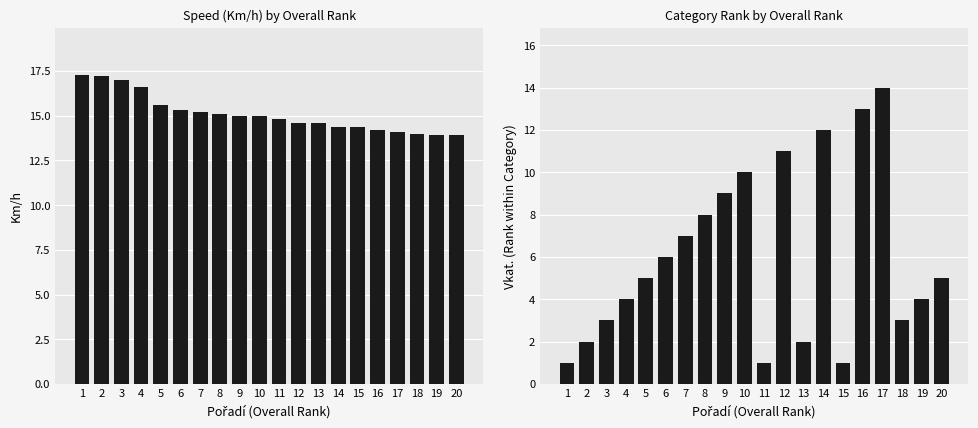

How many data points in Vkat. are above 5?

9